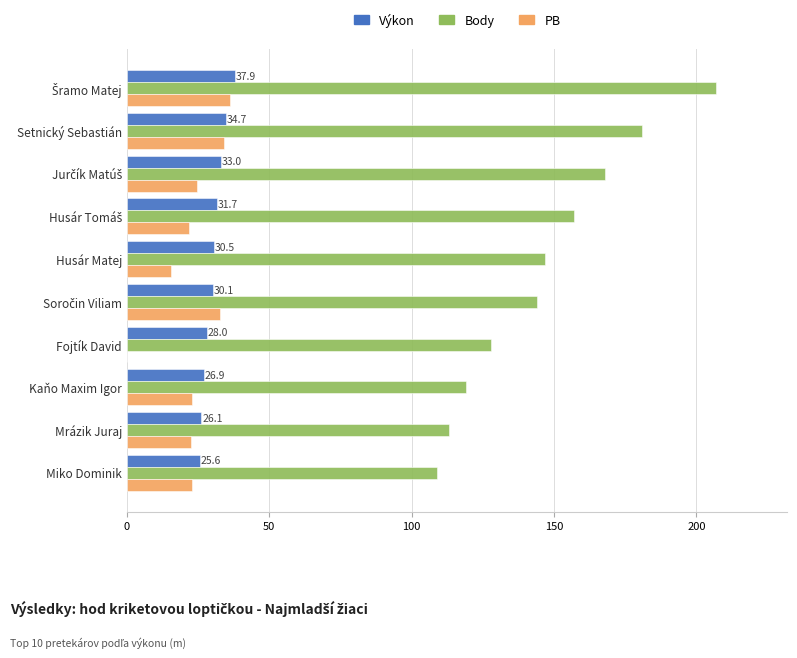

What is the greatest value displayed?

207.0